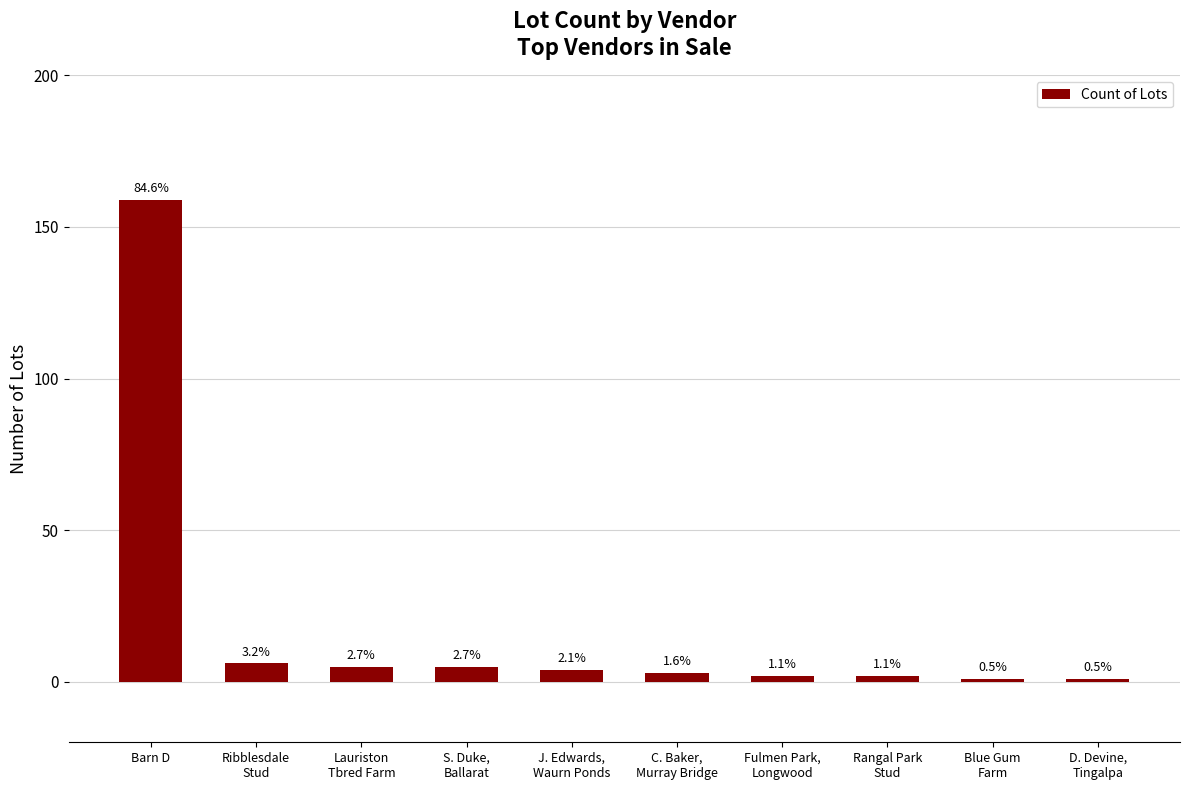

The value at Rangal Park
Stud is 2. True or false?

True